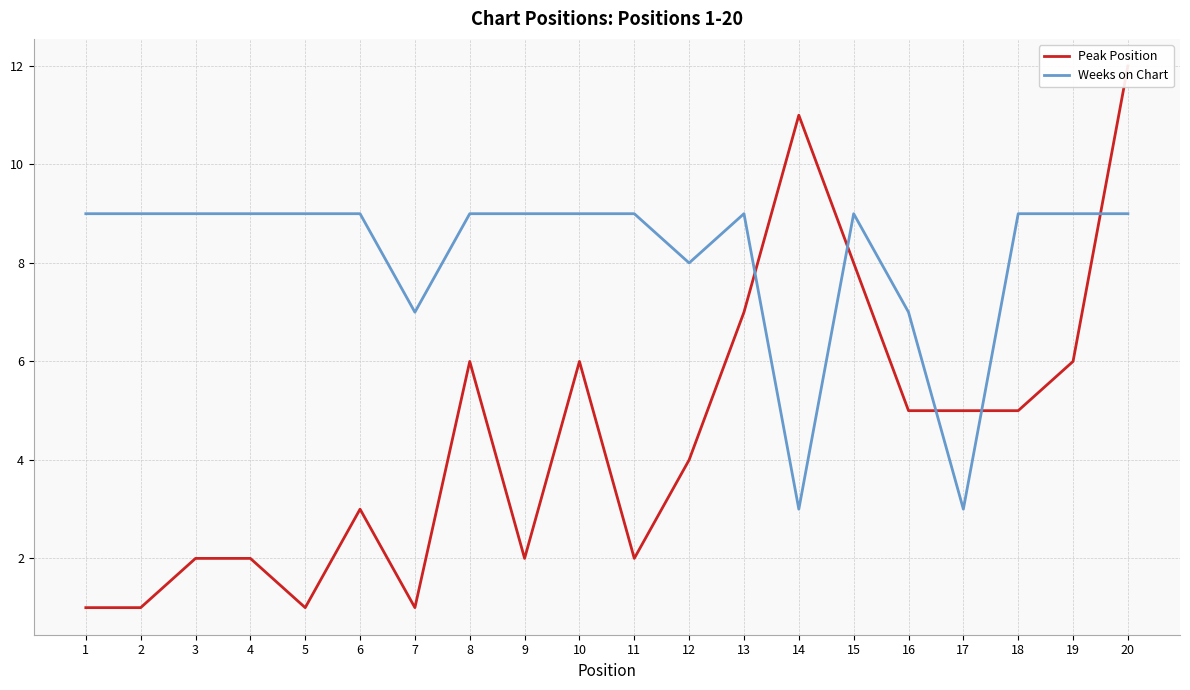

What is the difference between the highest and lowest values at 20?

3